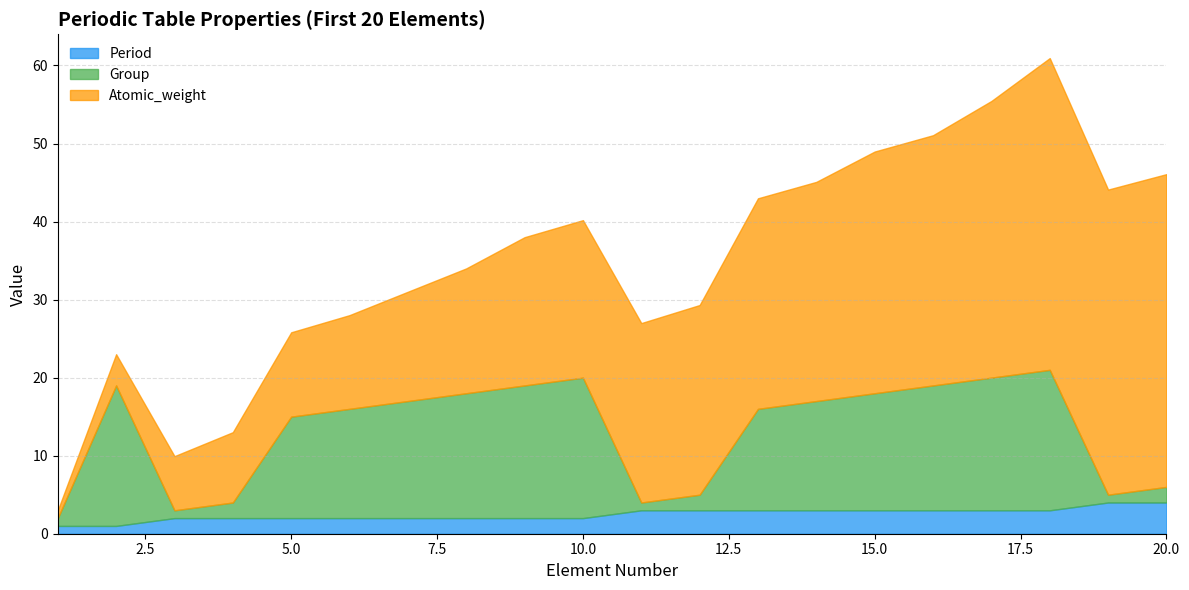

How many values in the Group series exceed 14?

9